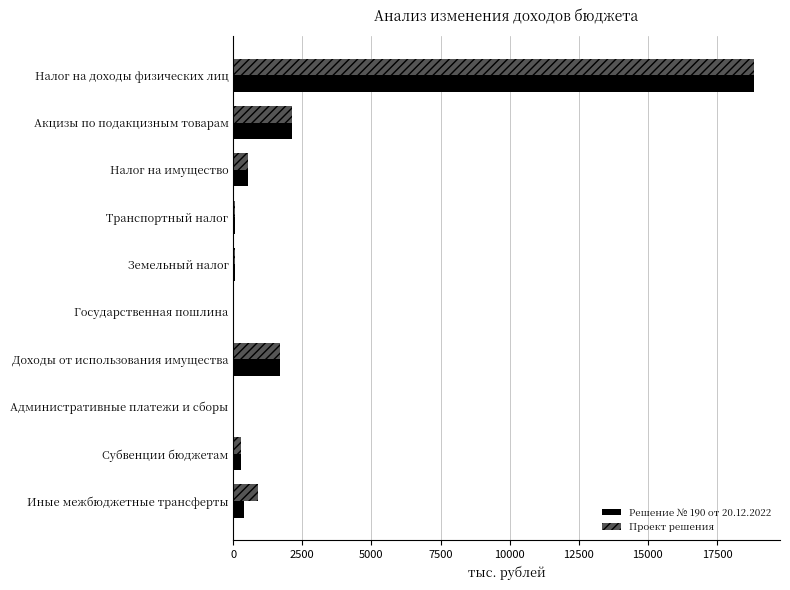

The Проект решения series shows 3003.1 at Акцизы по подакцизным товарам. True or false?

False